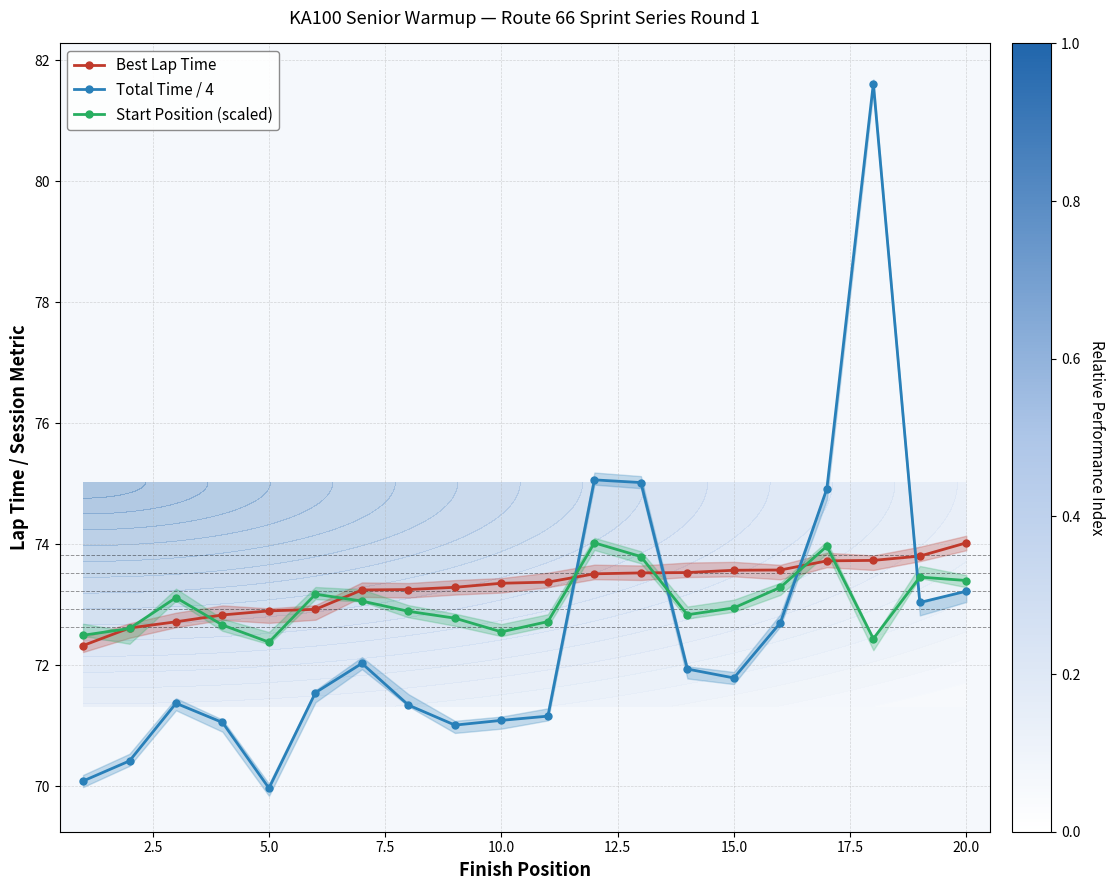

List the series in order of their peak value, lowest first.

Best Lap Time, Start Position (scaled), Total Time / 4